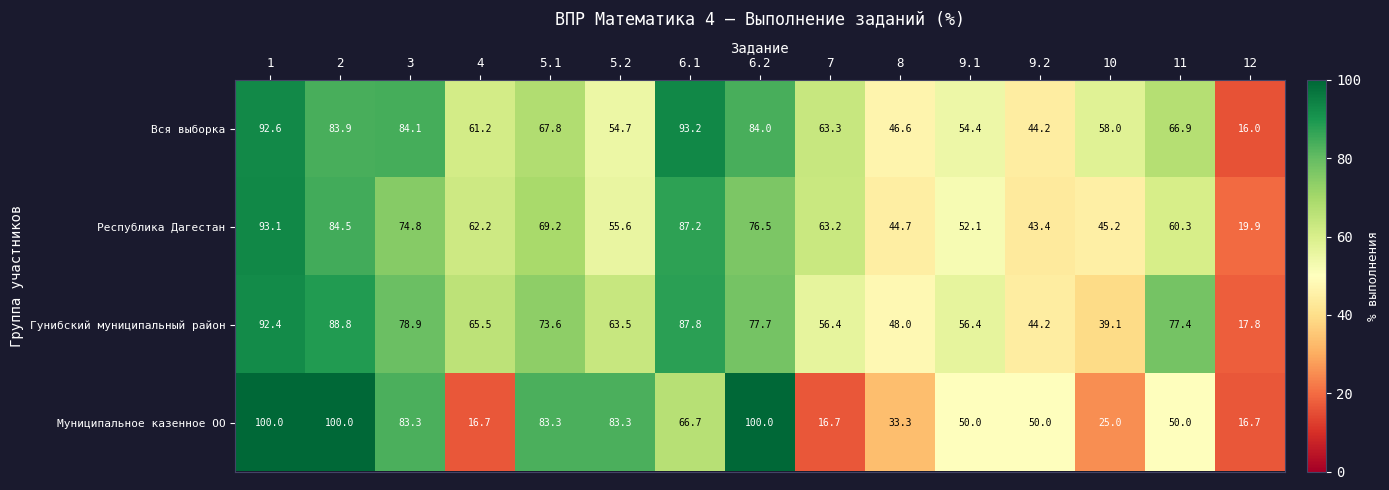

What is the spread (max minus min) of values at 5.2?

28.6